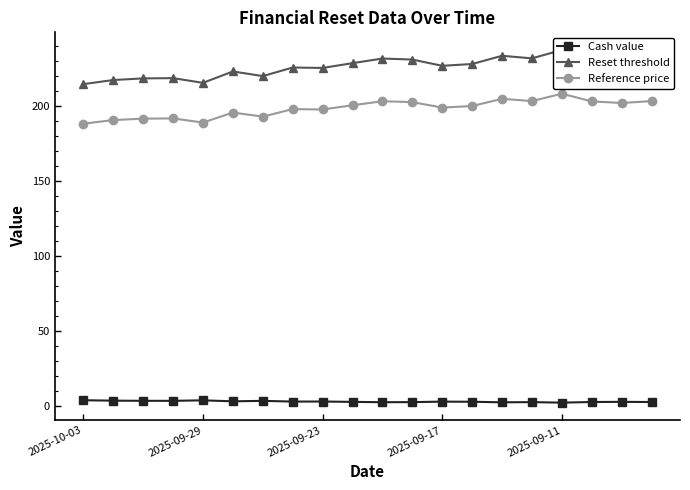

Is it true that Reset threshold equals 146.0 at 14?

False